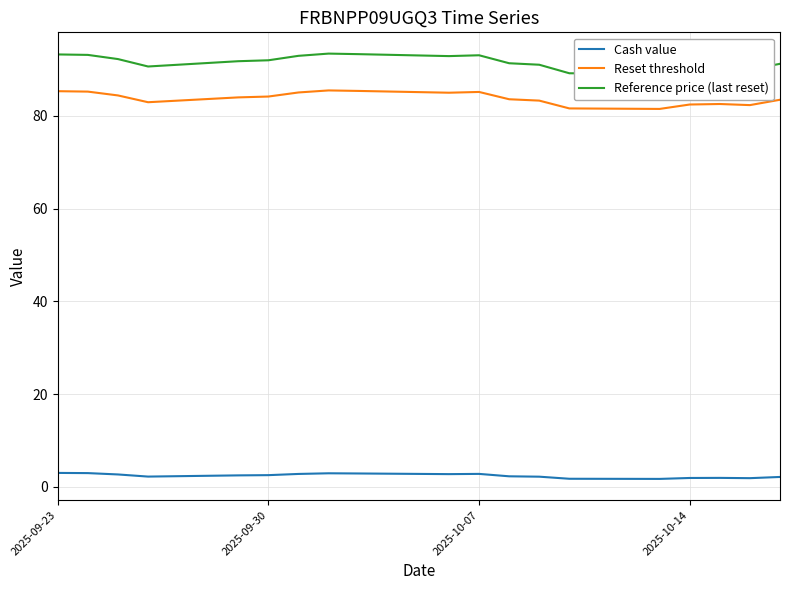

True or false: Cash value and Reset threshold intersect in this chart.

False